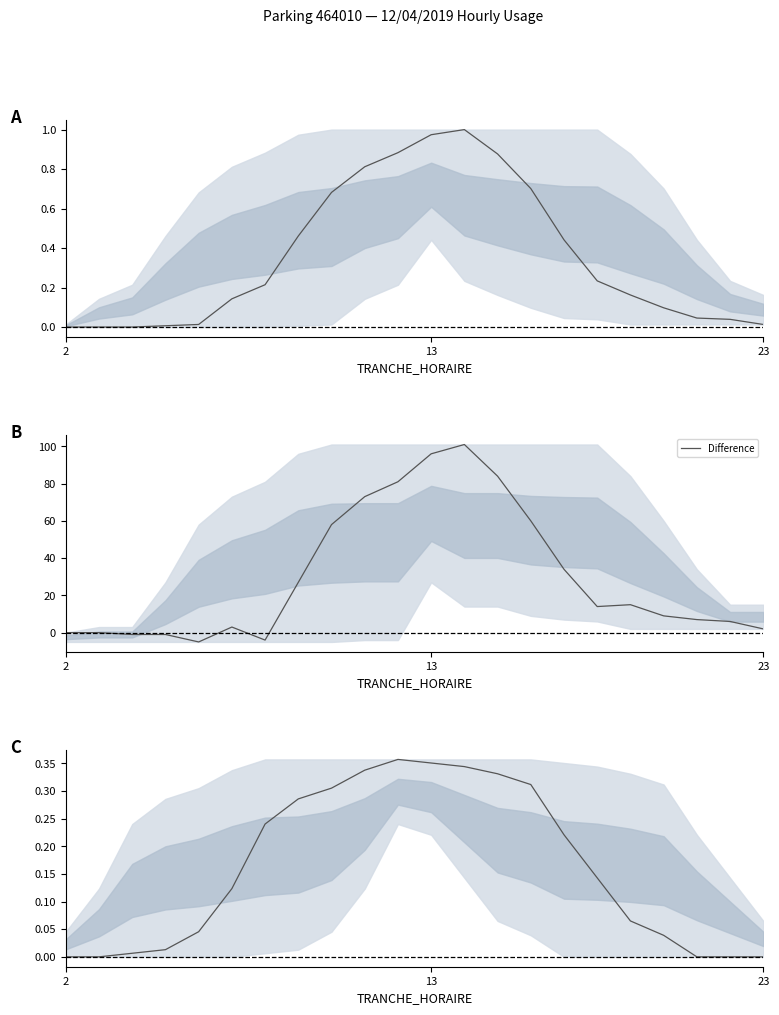

What is the value of the Difference point at the 9th from the left?

58.0